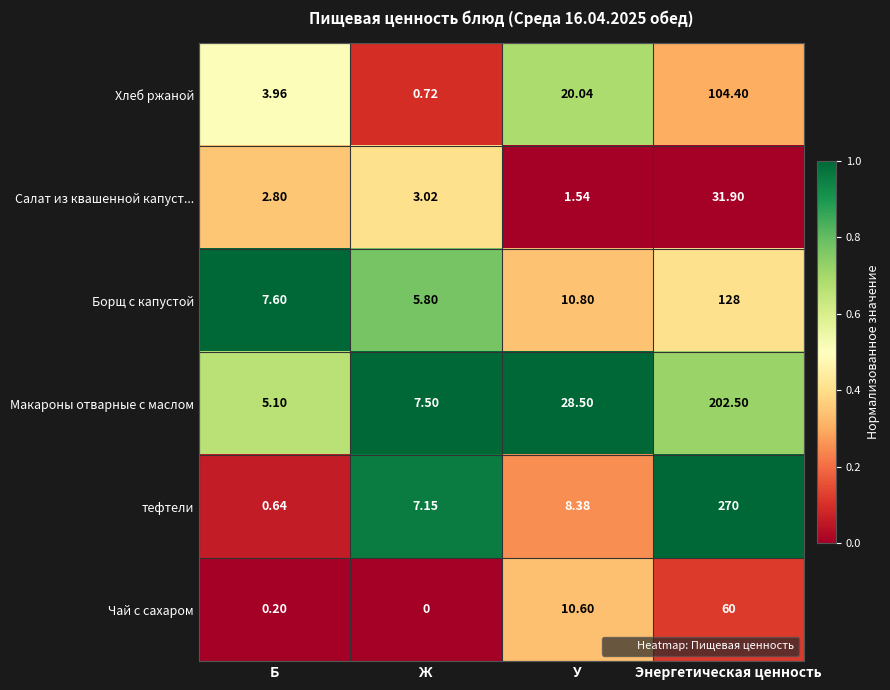

At which label does Салат из квашенной капуст... reach its minimum?

У